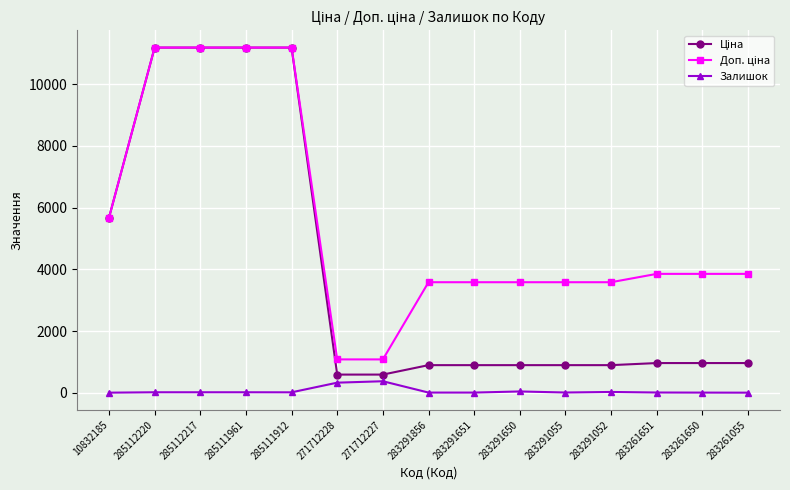

How many values in the Залишок series are below 15?

7